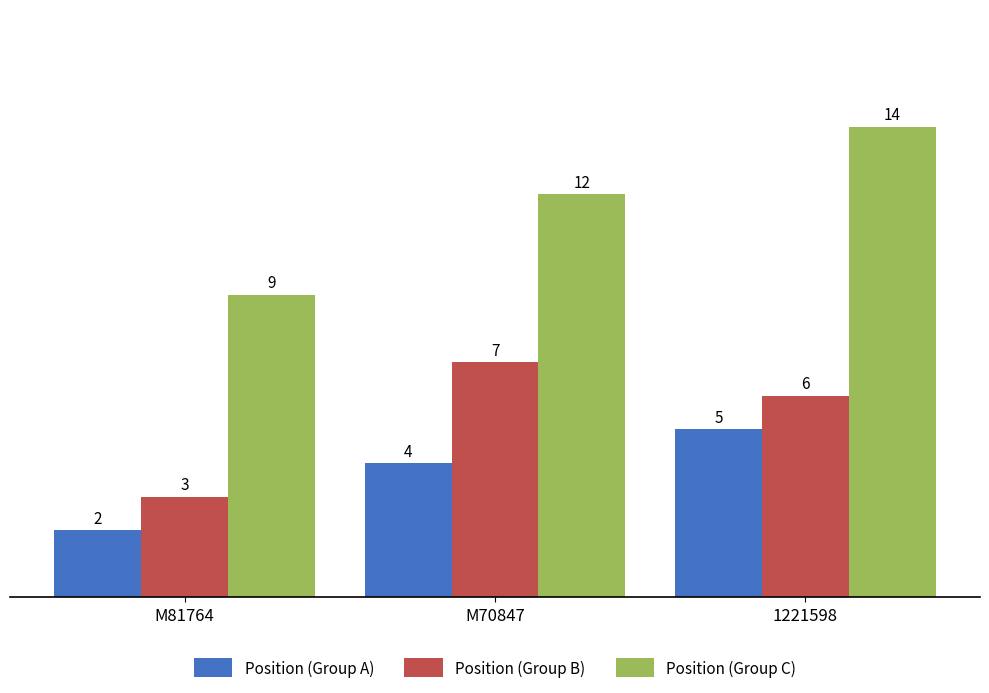

Which series has the largest total across all categories?

Position (Group C)